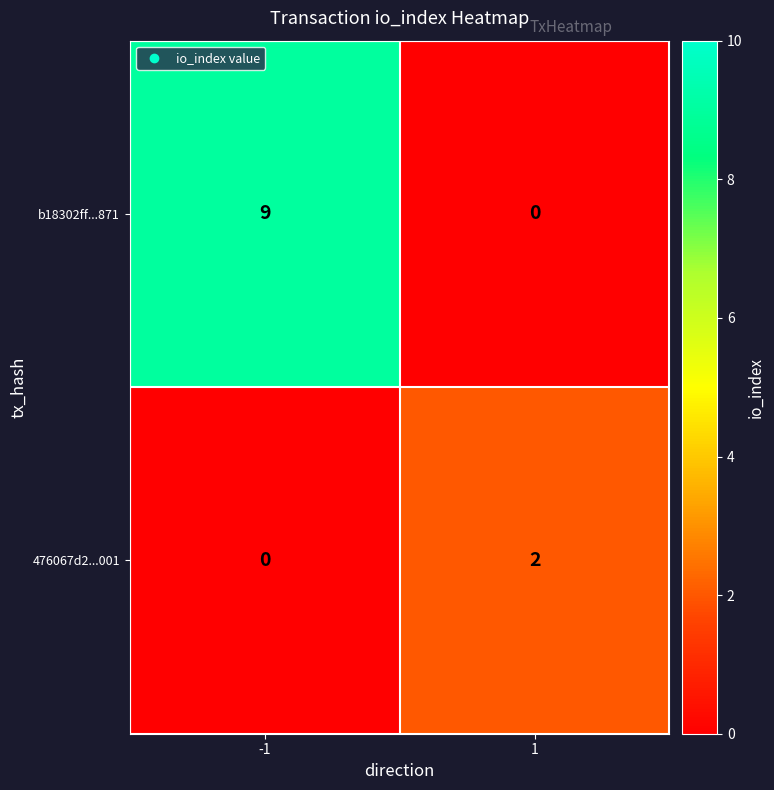

True or false: 476067d2...001 has a value of -1 at -1.

False